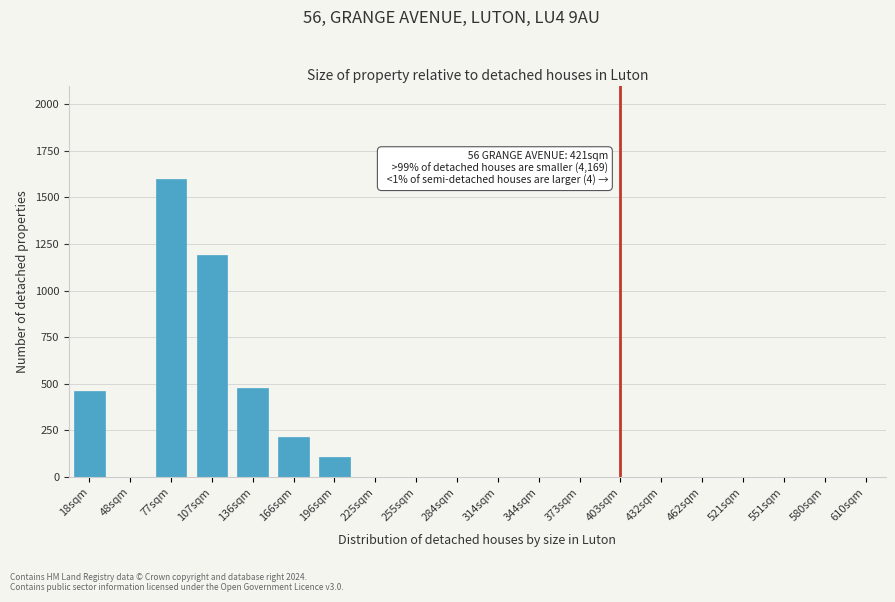

Reading left to right, list all the values displayed in this chart.

18sqm=463	48sqm=0	77sqm=1600	107sqm=1190	136sqm=478	166sqm=215	196sqm=110	225sqm=0	255sqm=0	284sqm=0	314sqm=0	344sqm=0	373sqm=0	403sqm=0	432sqm=0	462sqm=0	521sqm=0	551sqm=0	580sqm=0	610sqm=0